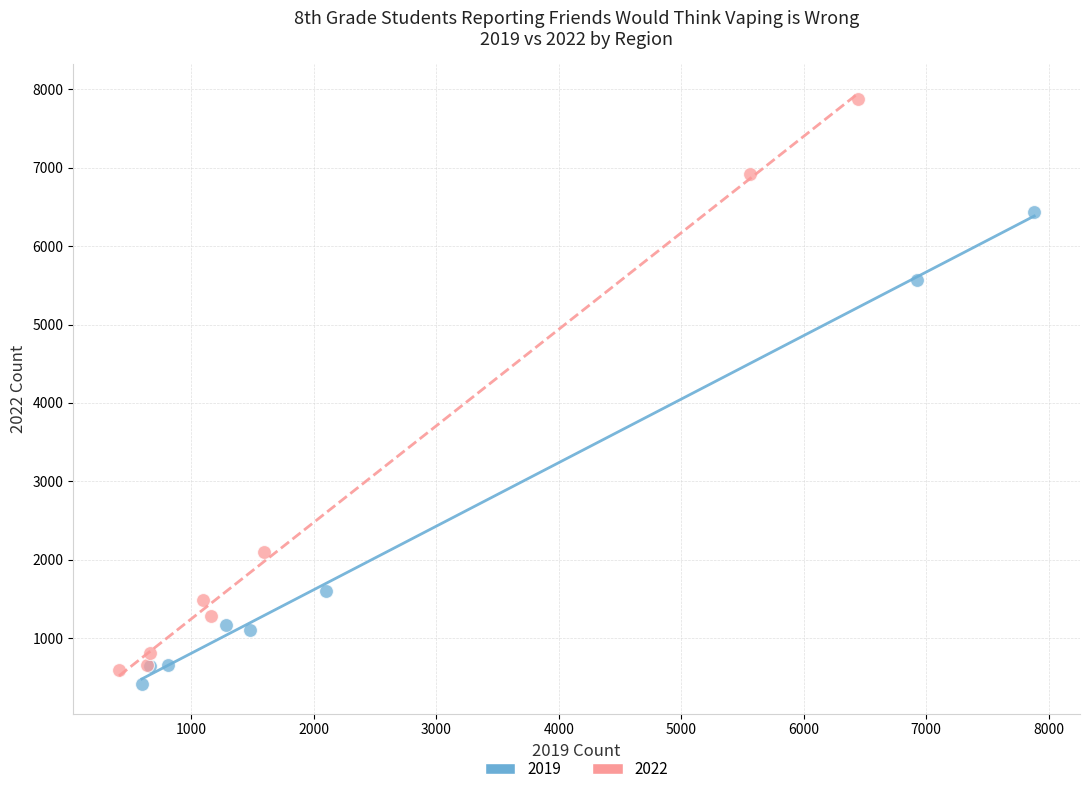

Which series has the largest Y range (max minus min)?

2022